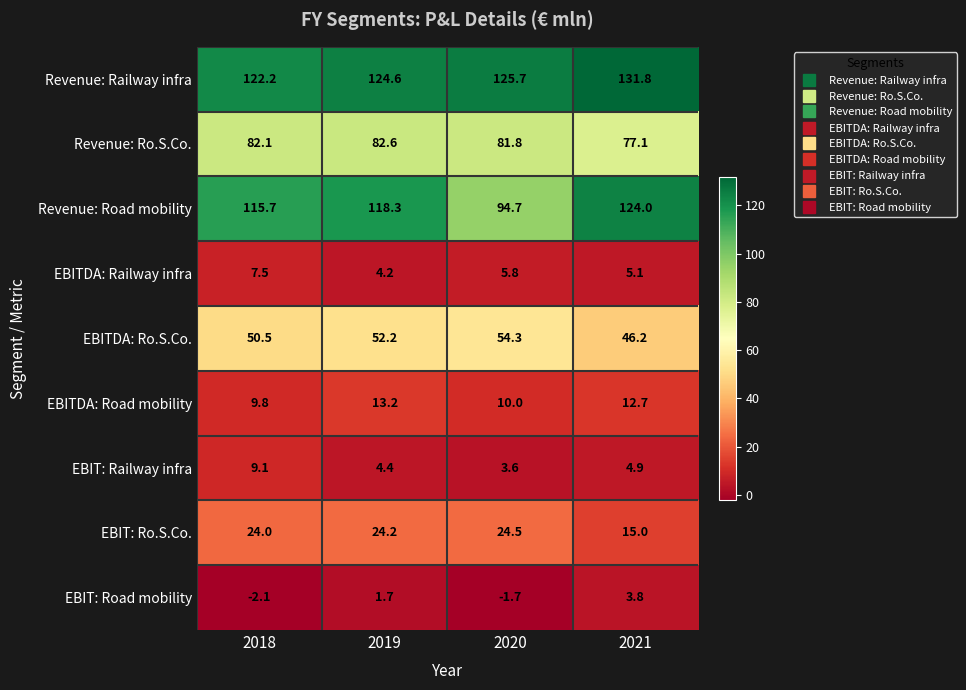

What is the total value across all series at 2021?

420.6